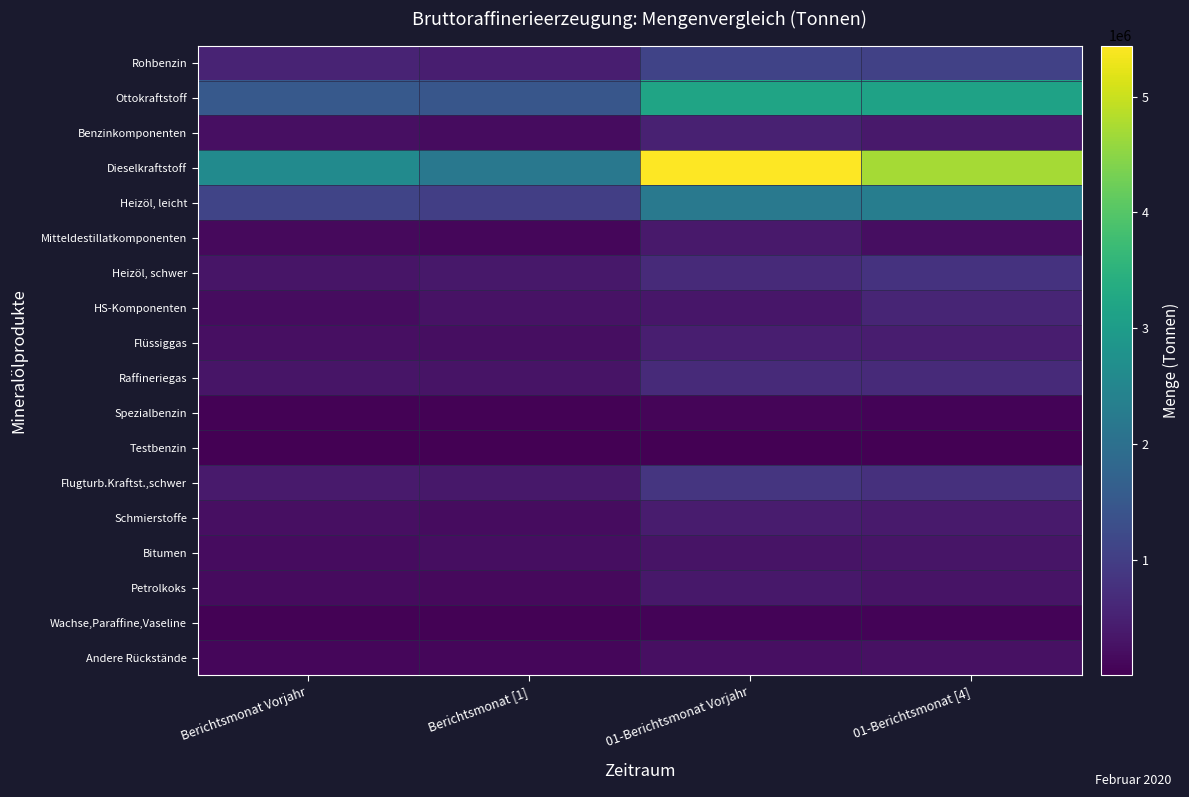

List the series in order of their peak value, highest first.

Dieselkraftstoff, Ottokraftstoff, Heizöl, leicht, Rohbenzin, Flugturb.Kraftst.,schwer, Heizöl, schwer, Raffineriegas, HS-Komponenten, Benzinkomponenten, Flüssiggas, Schmierstoffe, Mitteldestillatkomponenten, Petrolkoks, Bitumen, Andere Rückstände, Spezialbenzin, Wachse,Paraffine,Vaseline, Testbenzin